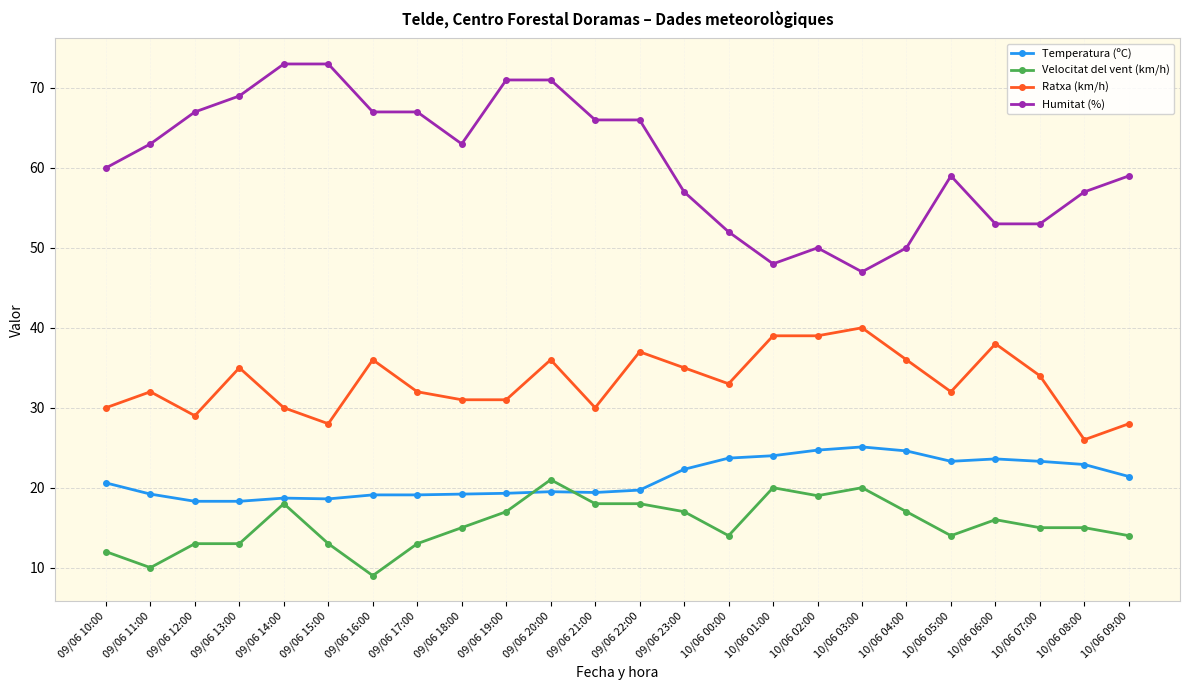

True or false: Velocitat del vent (km/h) and Ratxa (km/h) cross at least once.

False